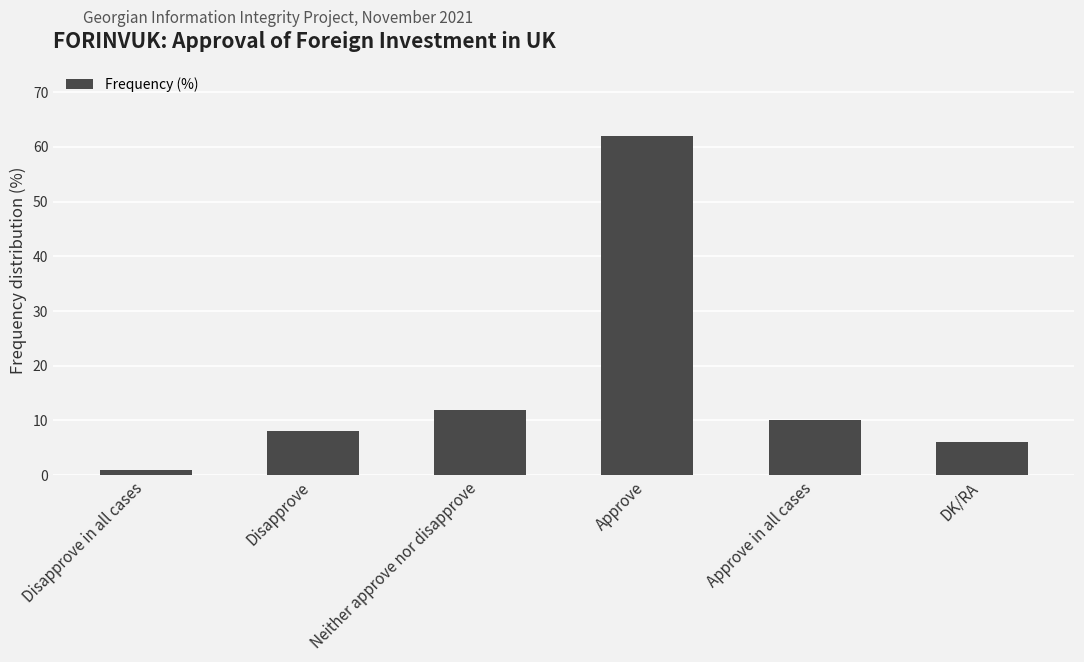

How many values are below 10?

3